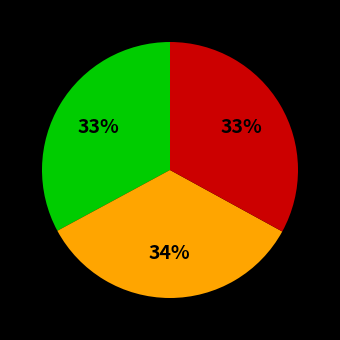

To the nearest percent, what is the difference between the largest and smallest slice percentages?

1%